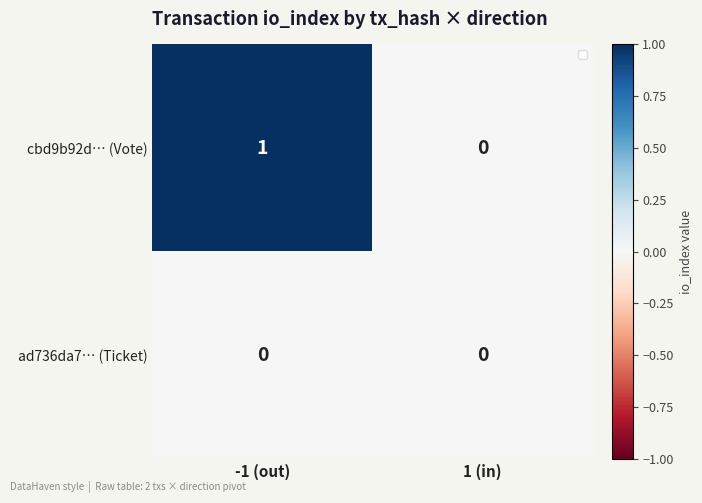

True or false: cbd9b92d… (Vote) has a value of 1 at -1 (out).

True